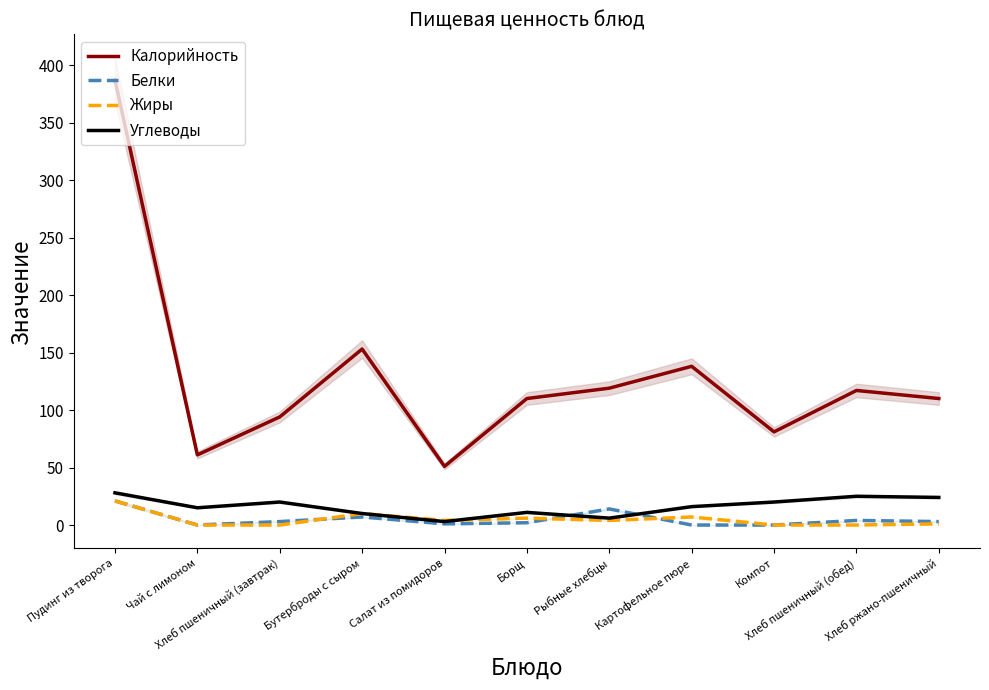

At which category does Калорийность reach its first local peak?

Бутерброды с сыром